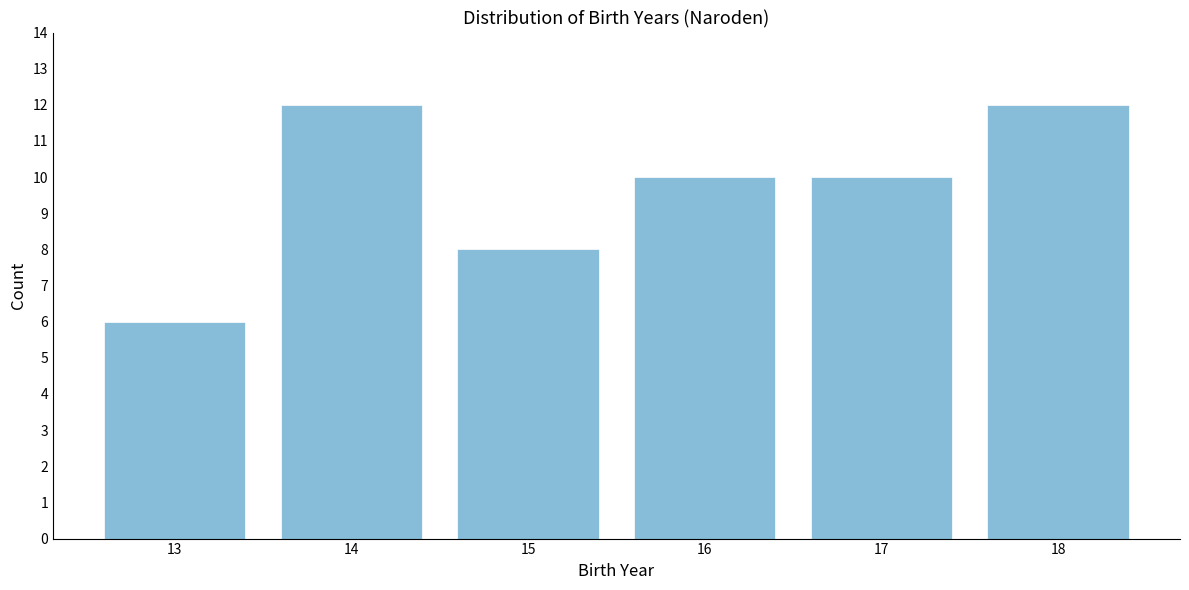

Reading left to right, what are all the values shown in this chart?

6	12	8	10	10	12